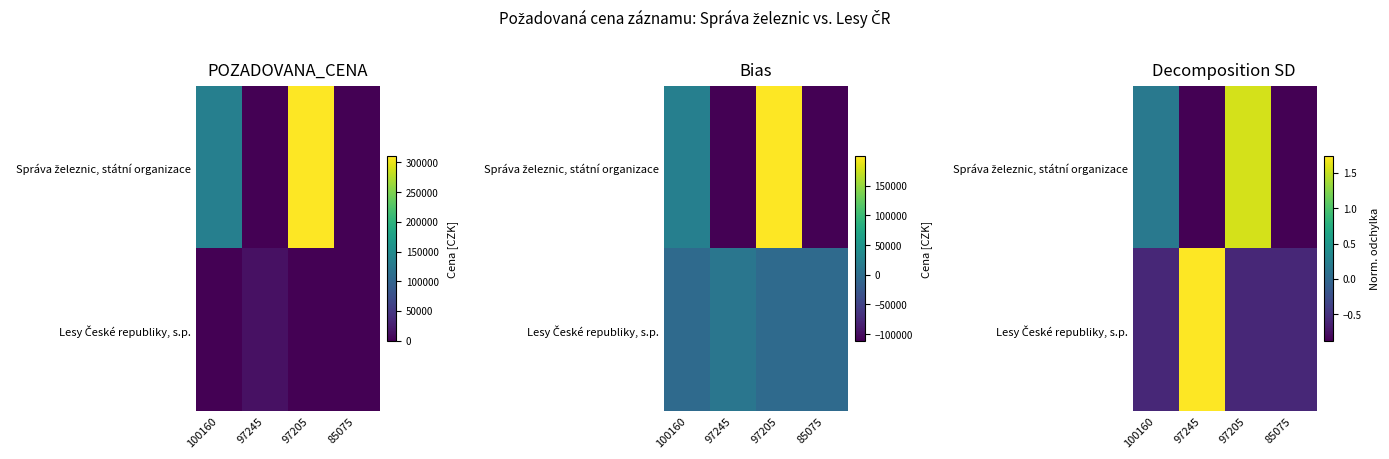

At how many categories does at least one series exceed 0?

3